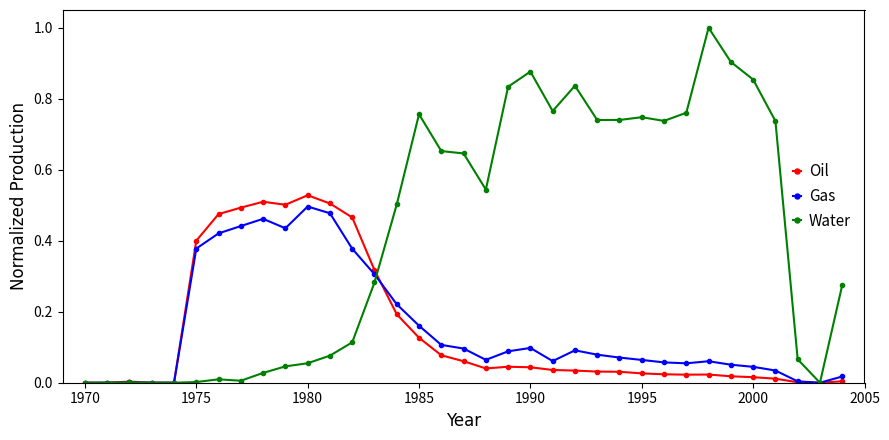

Which series has the largest range (max minus min)?

Water